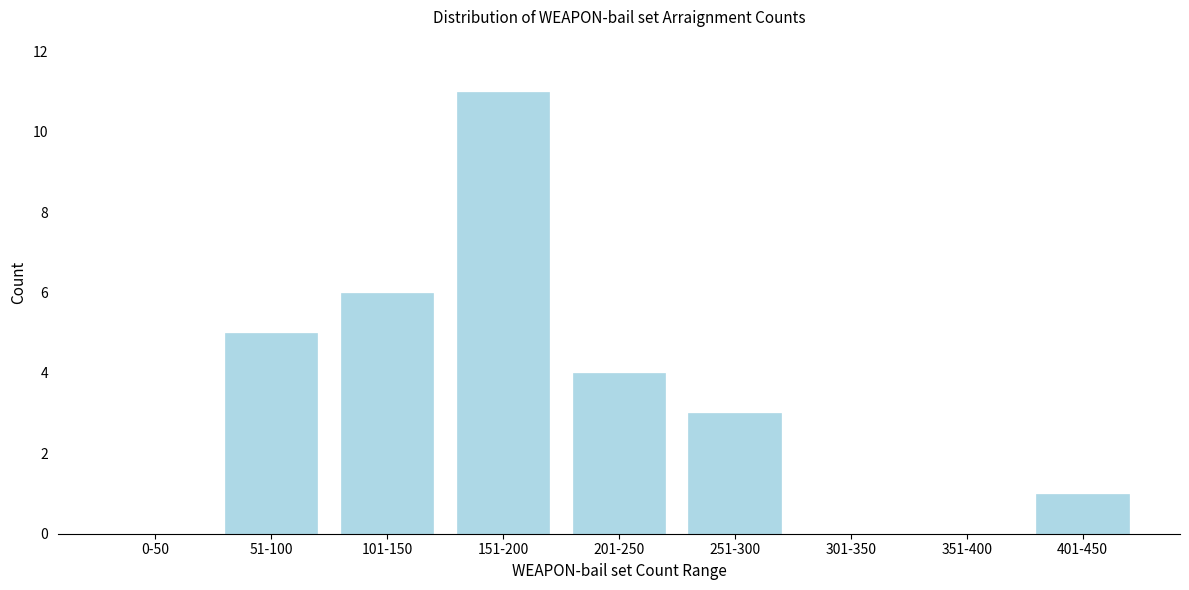

Reading left to right, list all the values displayed in this chart.

0-50=0	51-100=5	101-150=6	151-200=11	201-250=4	251-300=3	301-350=0	351-400=0	401-450=1